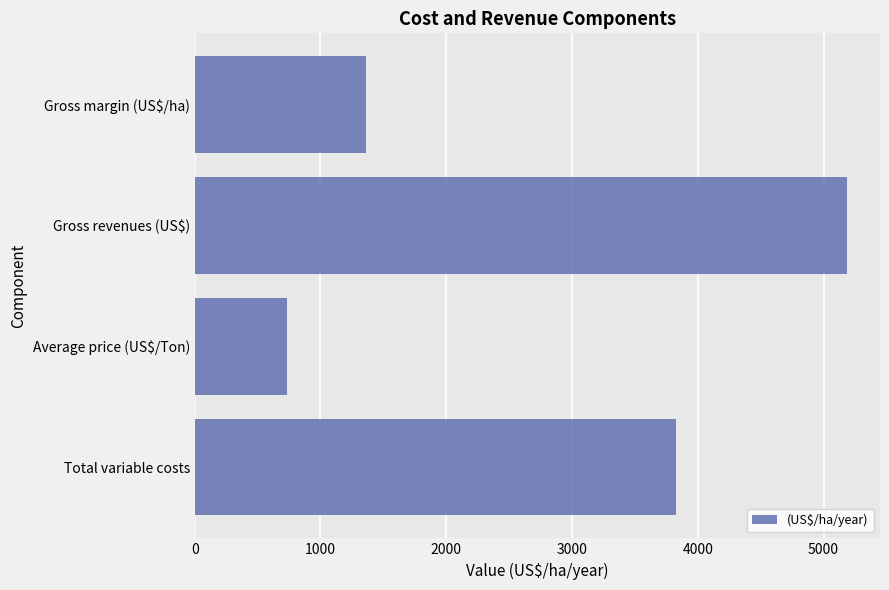

Rank the categories by value from lowest to highest.

Average price (US$/Ton), Gross margin (US$/ha), Total variable costs, Gross revenues (US$)